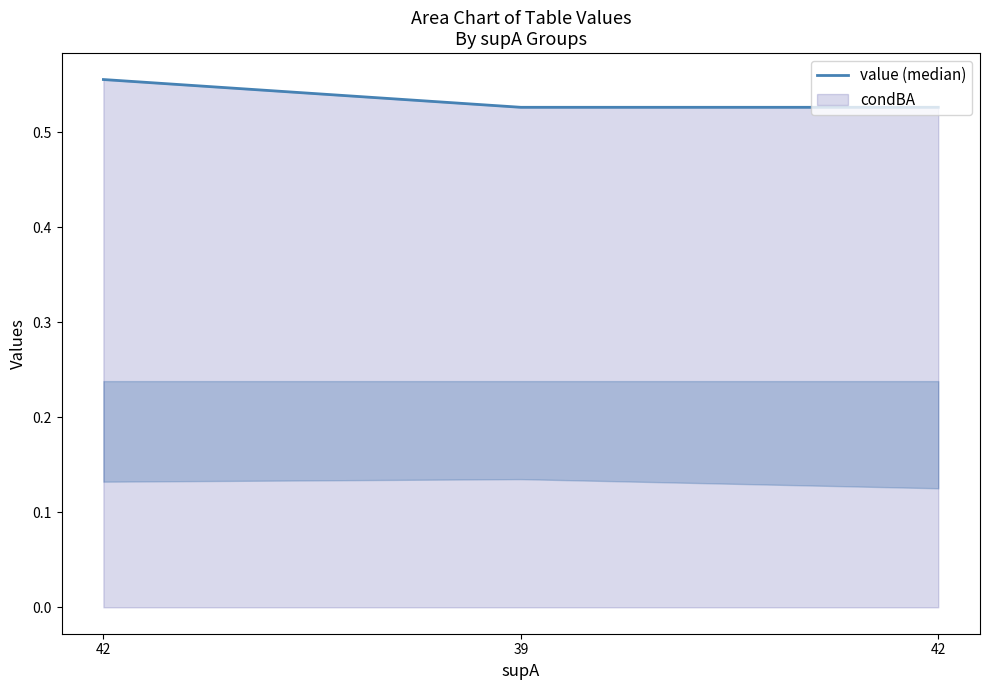

Count the number of categories in the chart.

3